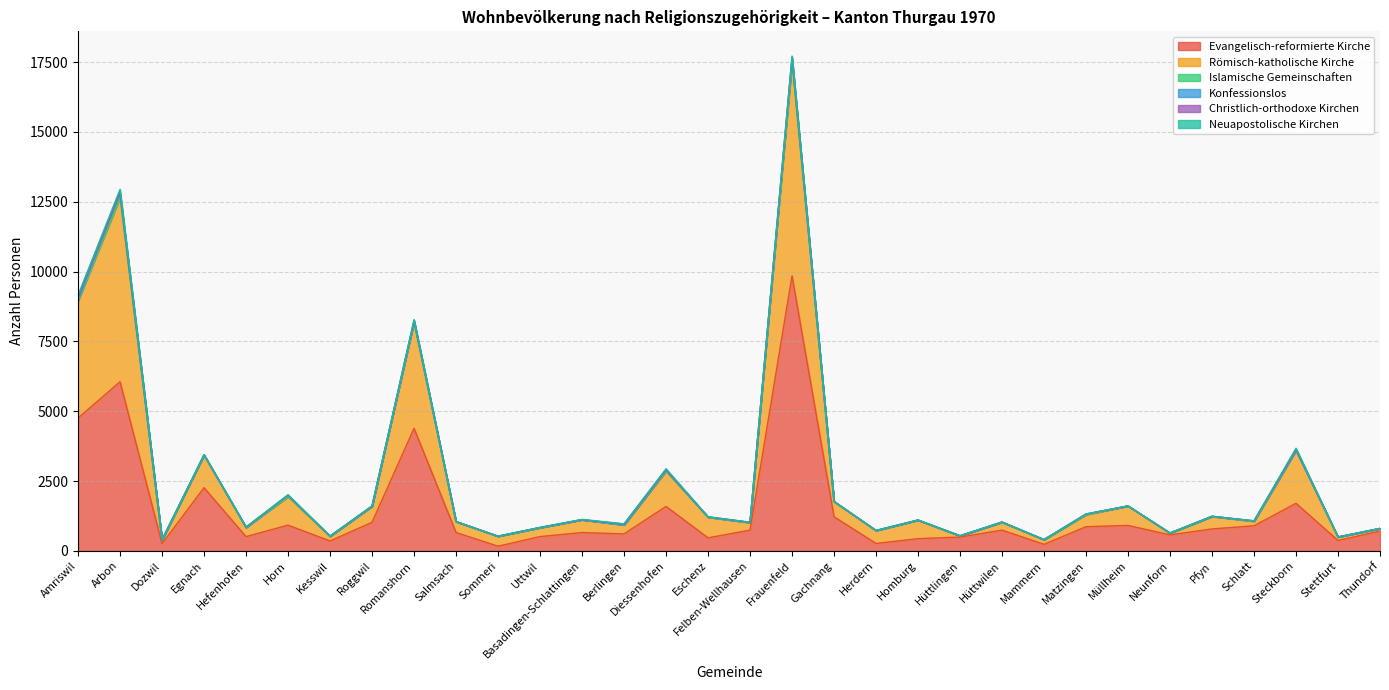

Where does the Evangelisch-reformierte Kirche series first go above 742?

Amriswil